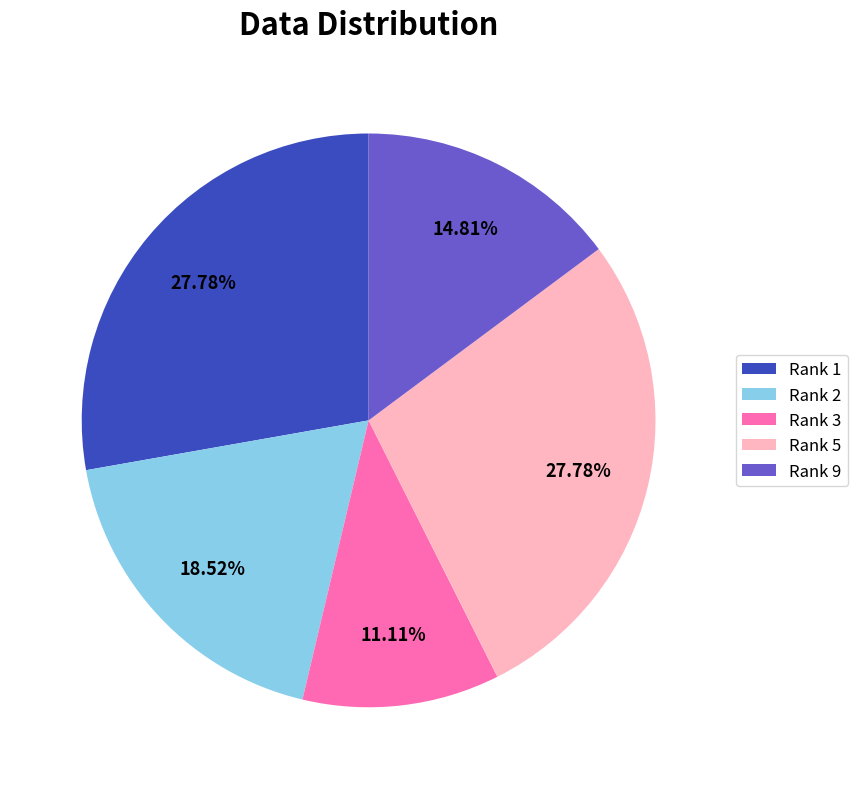

Combined, do Rank 1 and Rank 9 account for over 50%?

No